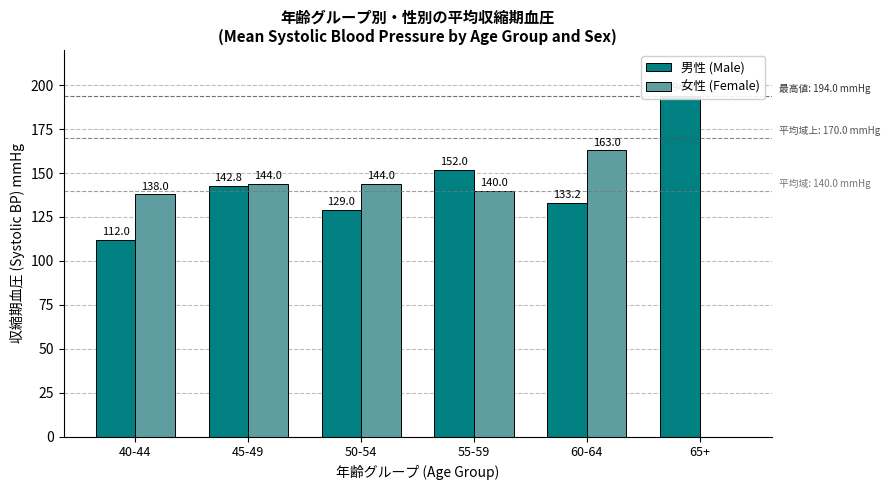

Reading left to right, what are all the values shown in this chart?

男性 (Male): 40-44=112.0	45-49=142.8	50-54=129.0	55-59=152.0	60-64=133.2	65+=194.0
女性 (Female): 40-44=138.0	45-49=144.0	50-54=144.0	55-59=140.0	60-64=163.0	65+=0.0